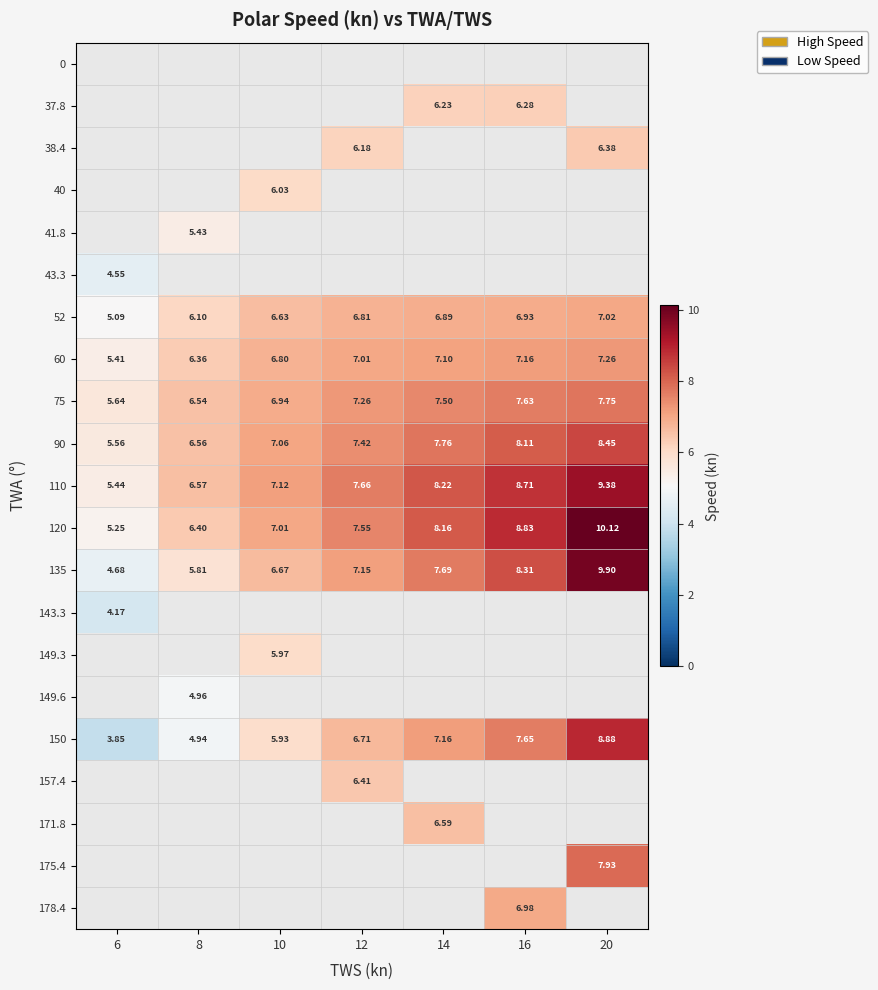

What is the maximum value shown in the chart?

10.1